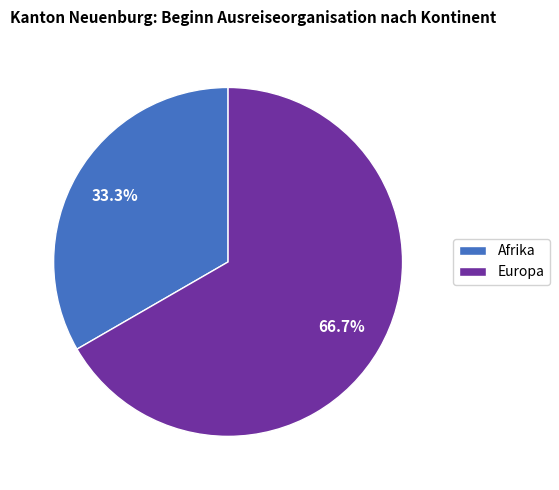

Is there any slice that represents more than half of the pie?

Yes